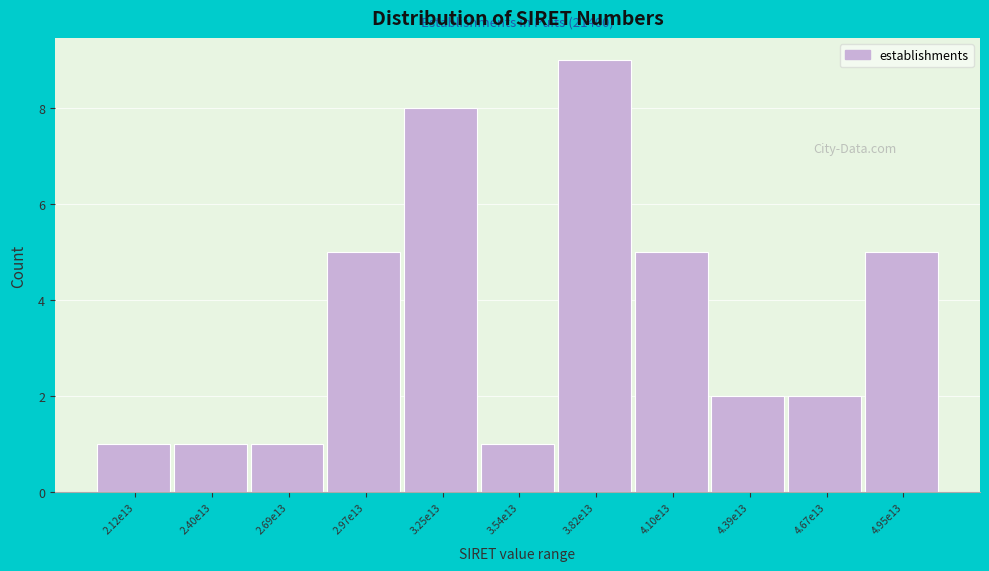

Reading left to right, list all the values displayed in this chart.

2.12e13=1	2.40e13=1	2.69e13=1	2.97e13=5	3.25e13=8	3.54e13=1	3.82e13=9	4.10e13=5	4.39e13=2	4.67e13=2	4.95e13=5